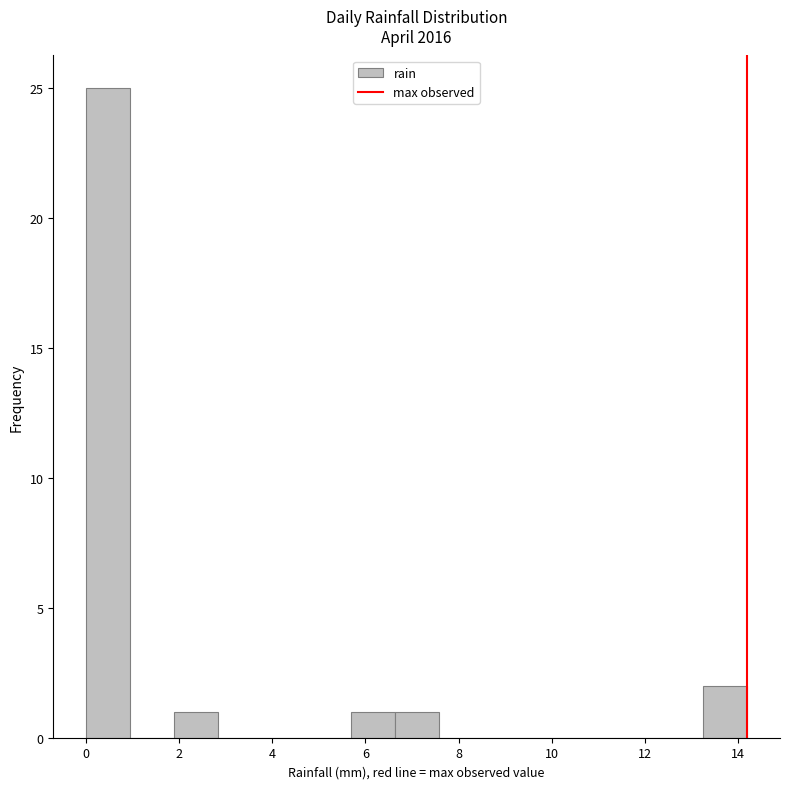

How tall is the bar that spans 13.2 to 14.2 on the x-axis? Neither the bar edges nor the heights are printed on the chart, so give them approximately, as read against the axes.

2